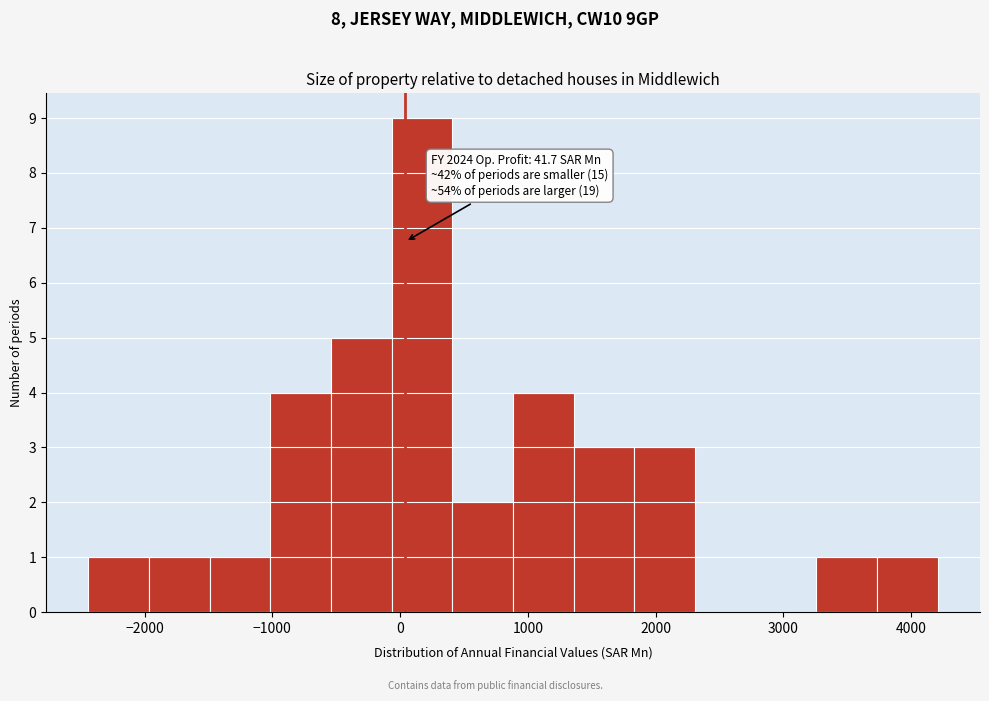

Which range on the x-axis has the tallest bar?

-100 to 400